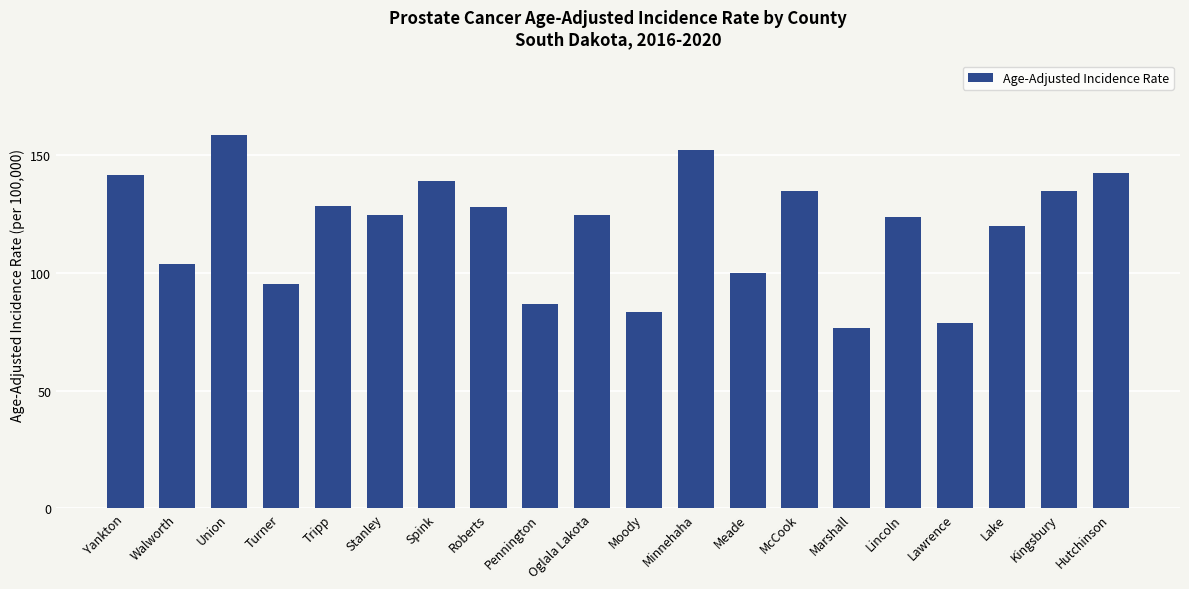

What is the label of the 5th bar from the left?

Tripp